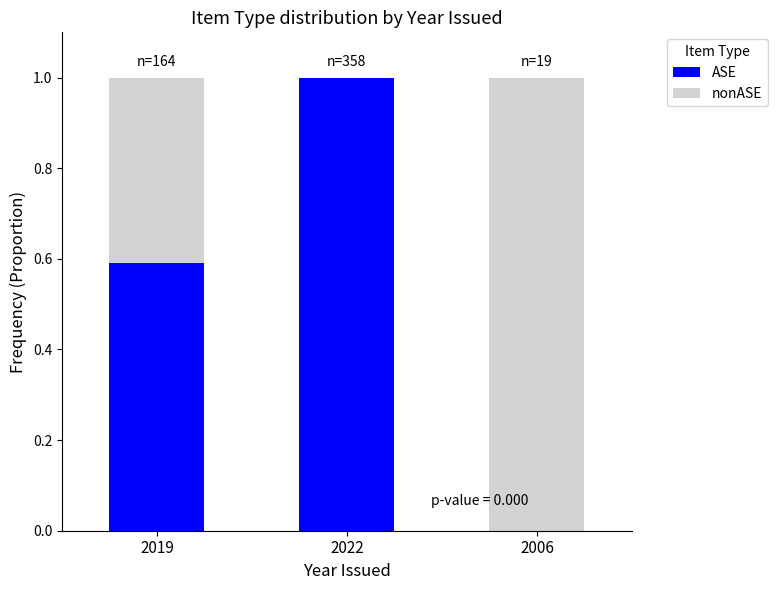

Is it true that ASE equals 0.6 at 2019?

True